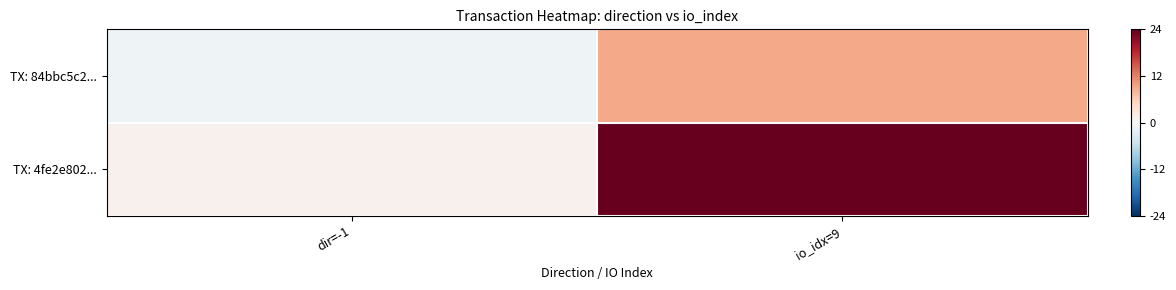

At how many categories does at least one series exceed 0?

2